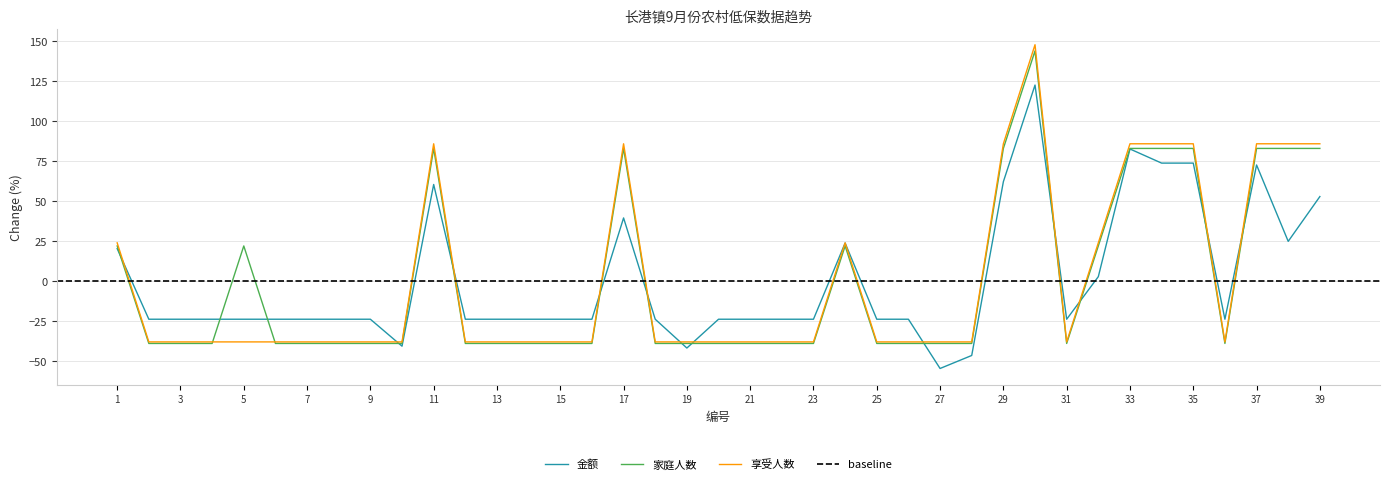

What value does the 金额 series have at 33?

82.5